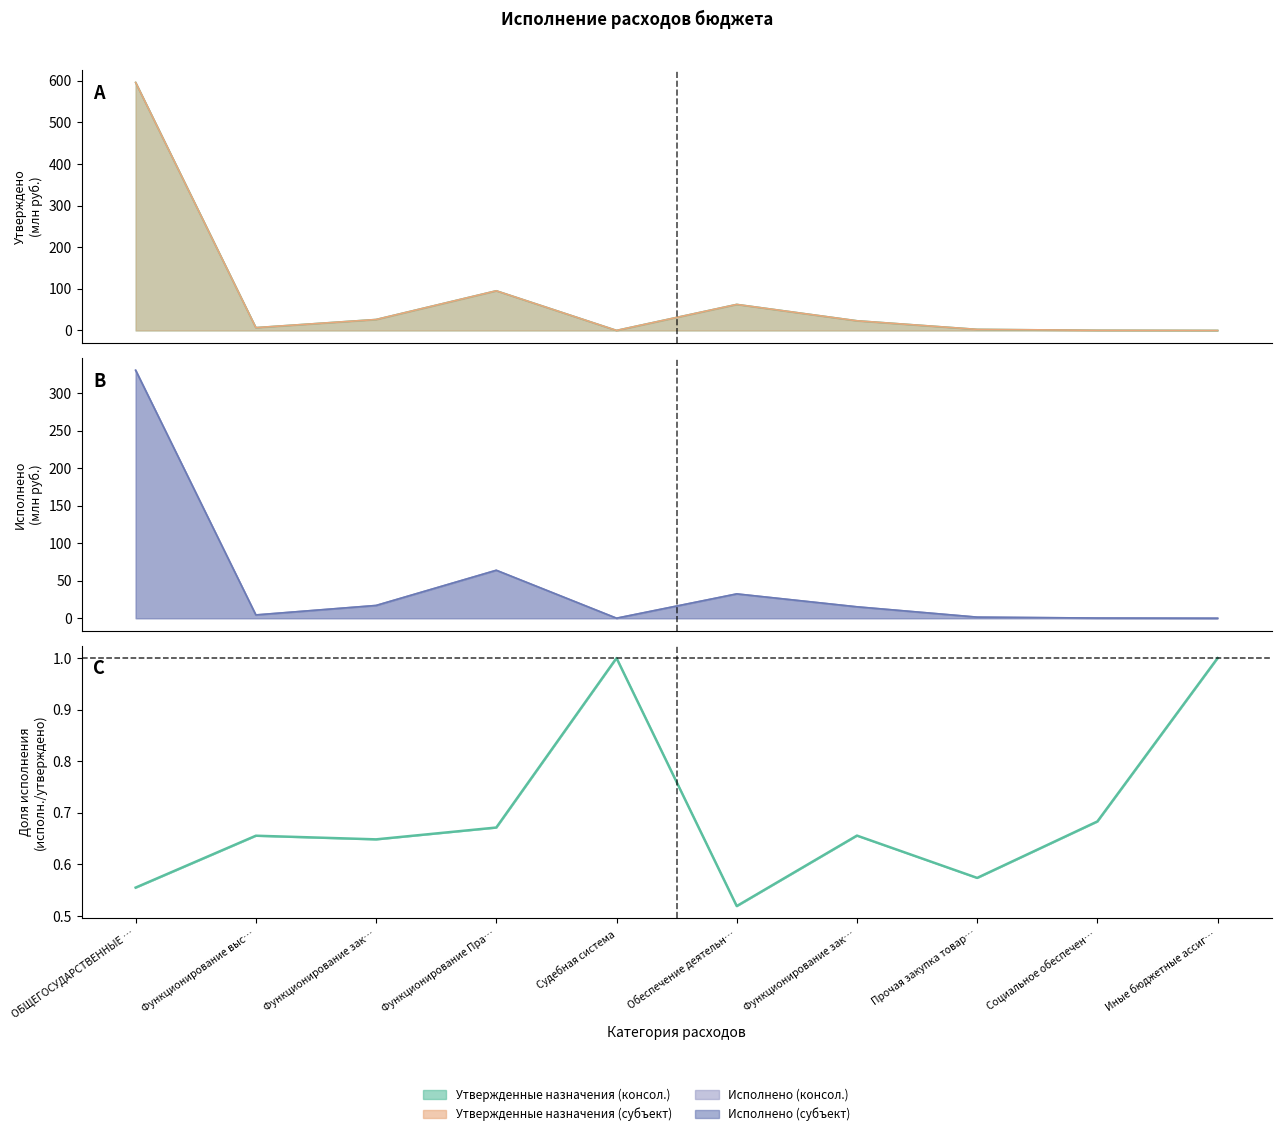

What is the difference between the maximum and minimum values?

0.5